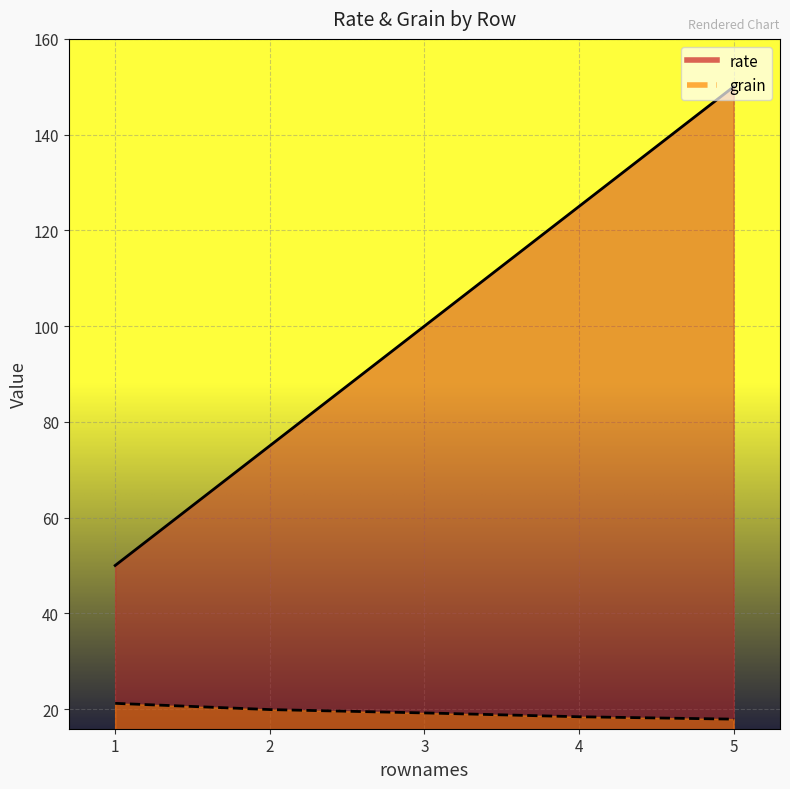

Reading left to right, what are all the values shown in this chart?

rate: 50.0	75.0	100.0	125.0	150.0
grain: 21.2	19.9	19.2	18.4	17.9